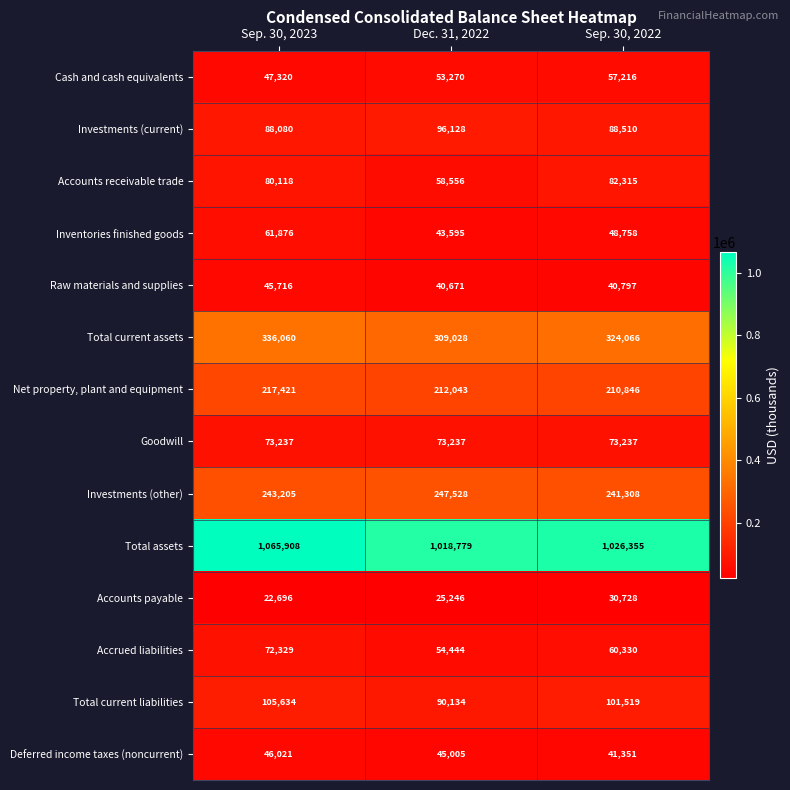

Is the value of Investments (current) at Sep. 30, 2022 greater than the value of Accounts receivable trade at Sep. 30, 2022?

Yes